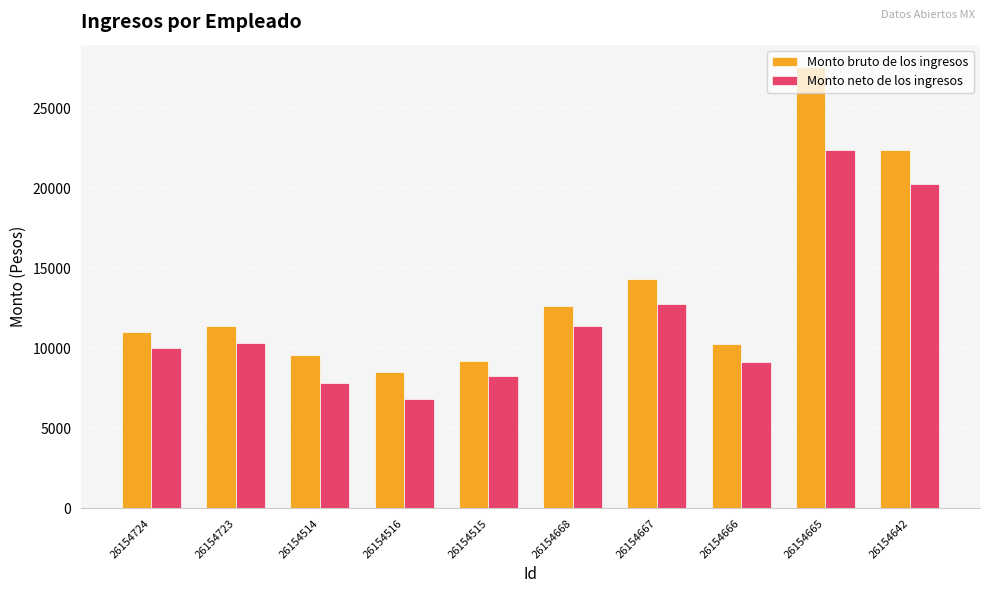

What is the difference between the maximum and second lowest values in the Monto neto de los ingresos series?

14574.8